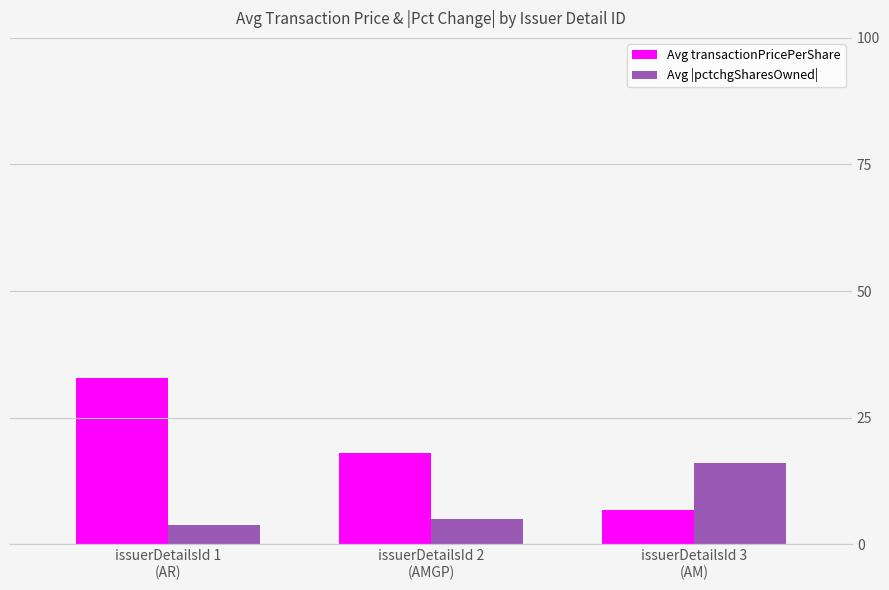

List the labels in order of Avg |pctchgSharesOwned| value, largest first.

issuerDetailsId 3
(AM), issuerDetailsId 2
(AMGP), issuerDetailsId 1
(AR)